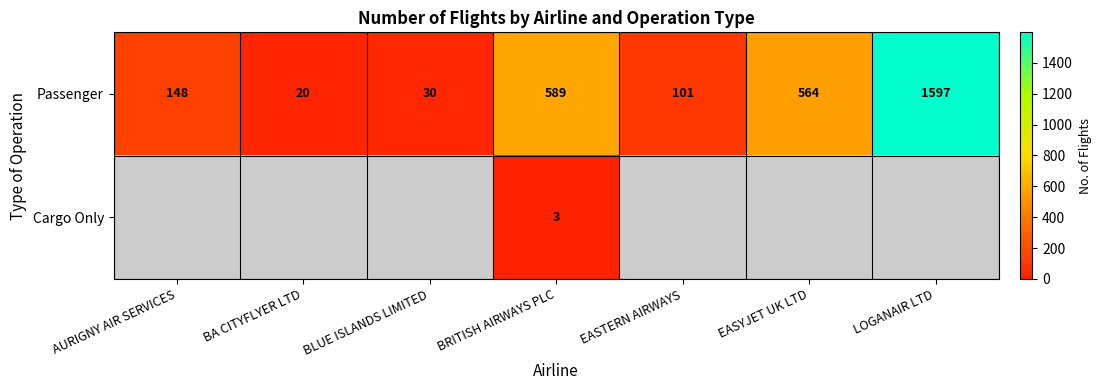

At which category does the chart reach its minimum across all series?

BRITISH AIRWAYS PLC